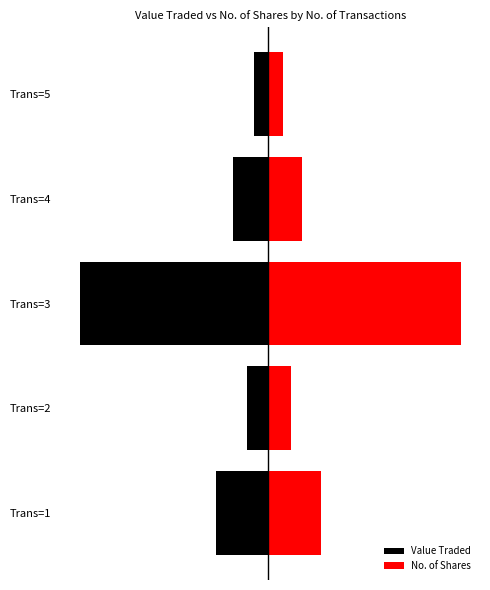

The Value Traded series shows -7.3 at Trans=5. True or false?

True